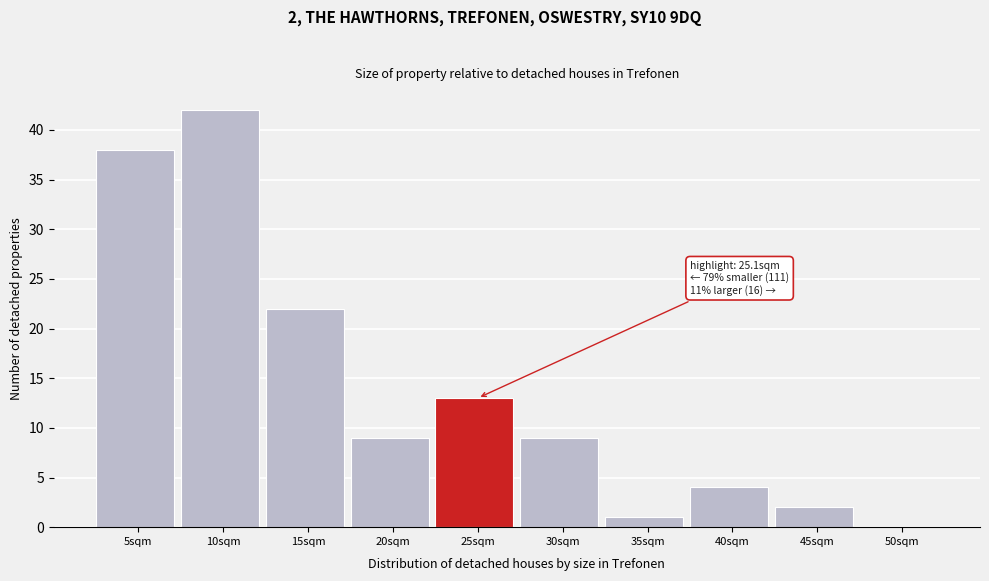

Reading left to right, extract all data points from this chart.

5sqm=38	10sqm=42	15sqm=22	20sqm=9	25sqm=13	30sqm=9	35sqm=1	40sqm=4	45sqm=2	50sqm=0